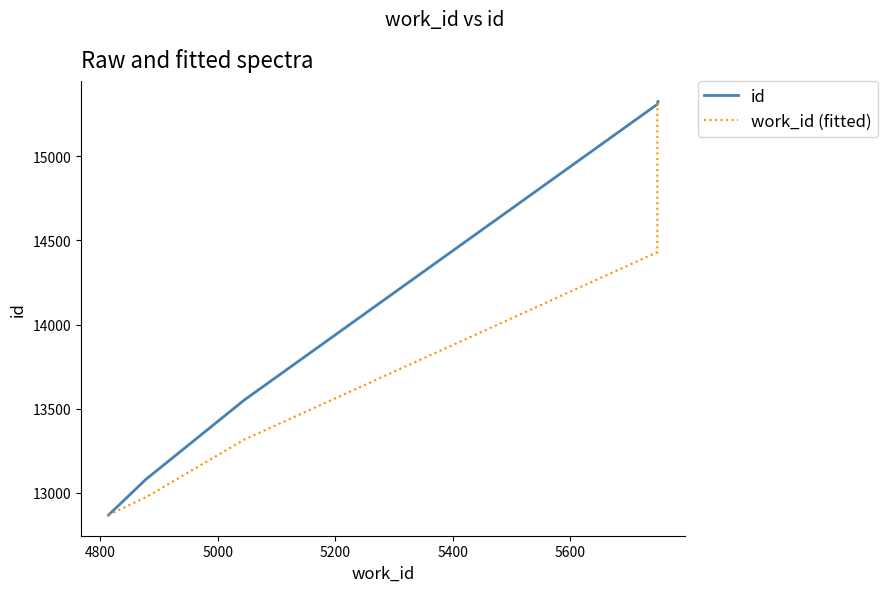

How many series are shown in this chart?

2